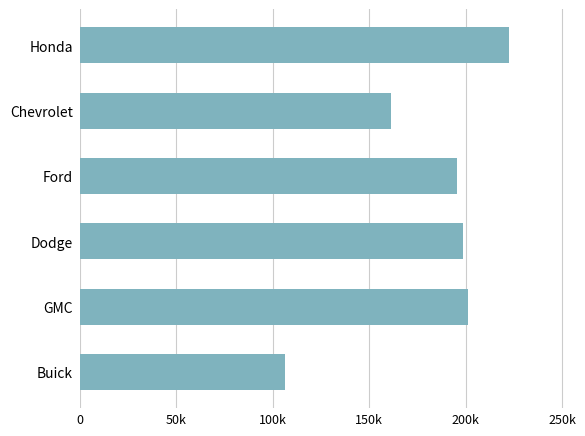

At which label is the value closest to 164527?

Chevrolet